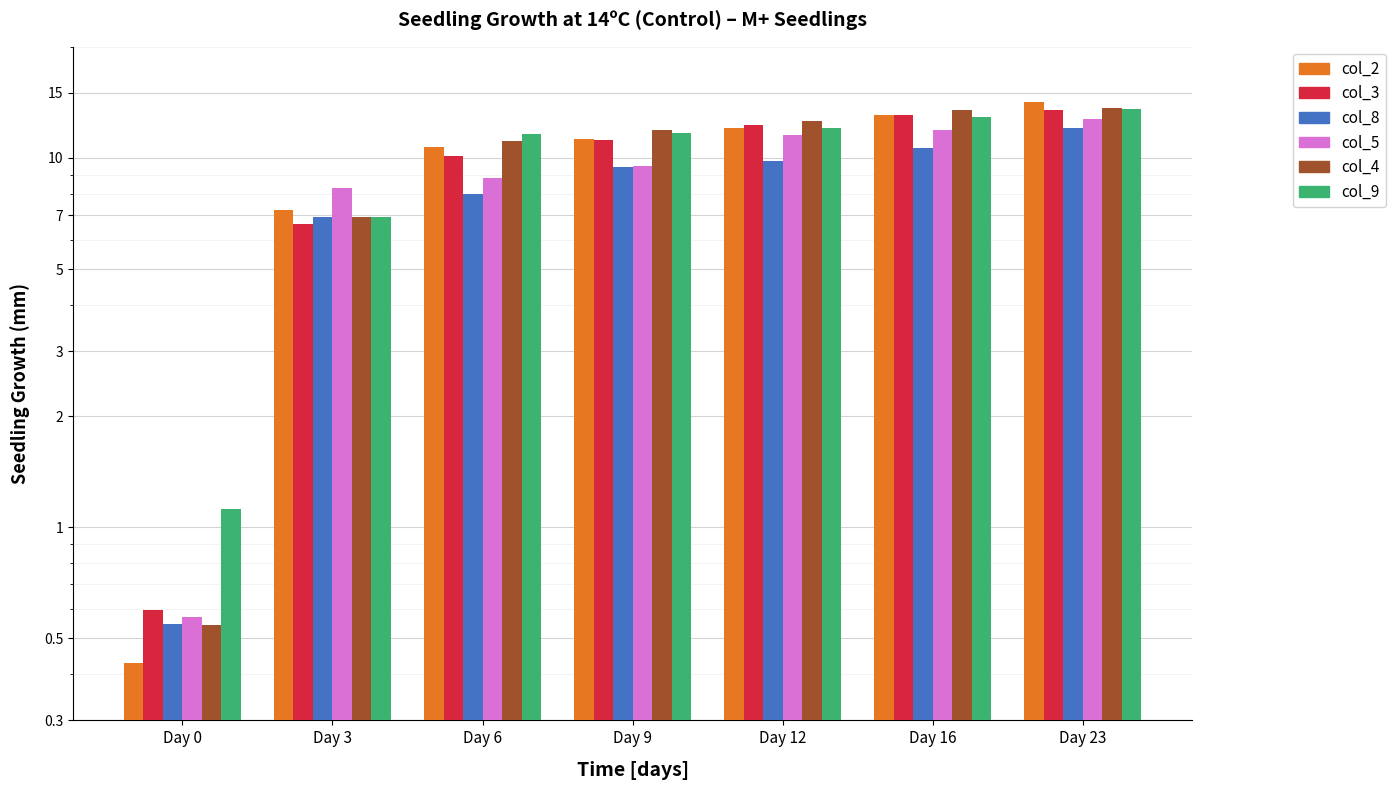

True or false: M+ Control (col_2) has a value of 14.2 at Day 23.

True